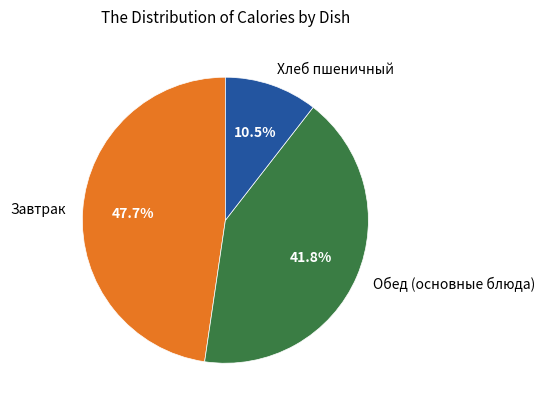

How much of the chart is everything except Хлеб пшеничный?

89.5%